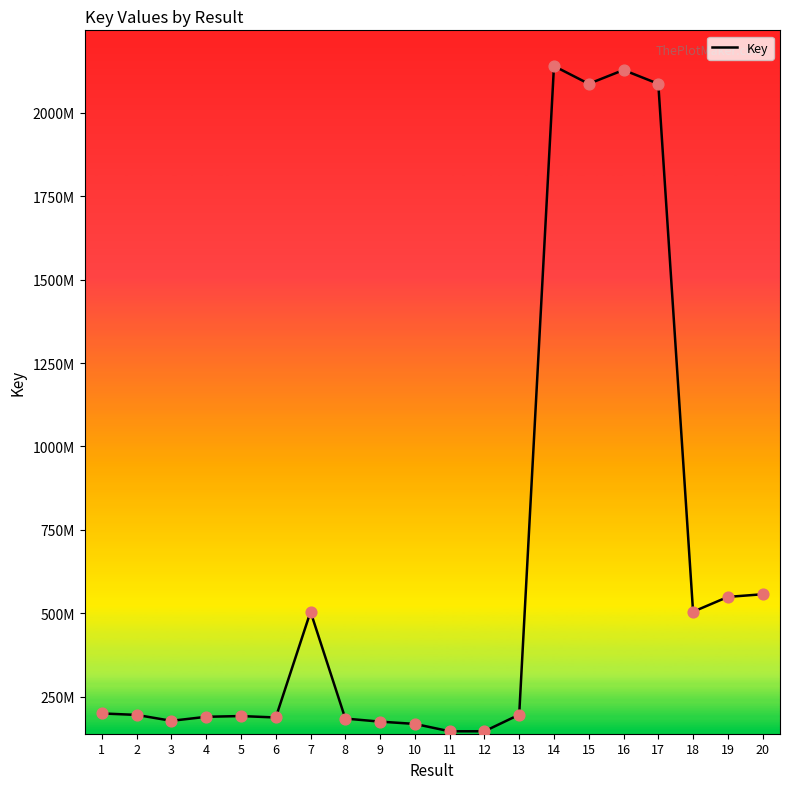

What is the change in value from 6 to 15?

+1900094087